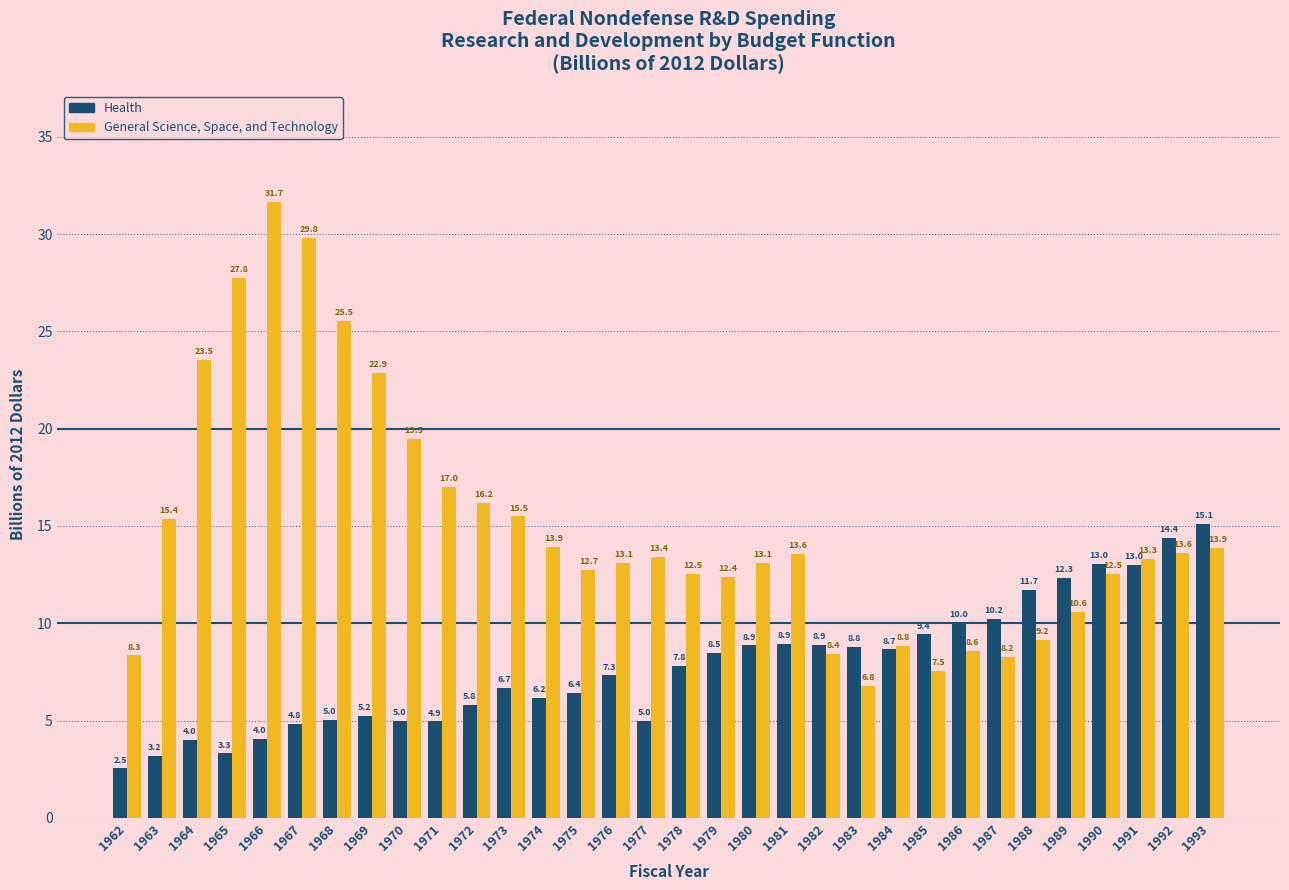

Reading right to left, list all the values displayed in this chart.

Health: 1993=15.1	1992=14.4	1991=13.0	1990=13.0	1989=12.3	1988=11.7	1987=10.2	1986=10.0	1985=9.4	1984=8.7	1983=8.8	1982=8.9	1981=8.9	1980=8.9	1979=8.5	1978=7.8	1977=5.0	1976=7.3	1975=6.4	1974=6.2	1973=6.7	1972=5.8	1971=4.9	1970=5.0	1969=5.2	1968=5.0	1967=4.8	1966=4.0	1965=3.3	1964=4.0	1963=3.2	1962=2.5
General Science, Space, and Technology: 1993=13.9	1992=13.6	1991=13.3	1990=12.5	1989=10.6	1988=9.2	1987=8.2	1986=8.6	1985=7.5	1984=8.8	1983=6.8	1982=8.4	1981=13.6	1980=13.1	1979=12.4	1978=12.5	1977=13.4	1976=13.1	1975=12.7	1974=13.9	1973=15.5	1972=16.2	1971=17.0	1970=19.5	1969=22.9	1968=25.5	1967=29.8	1966=31.7	1965=27.8	1964=23.5	1963=15.4	1962=8.3